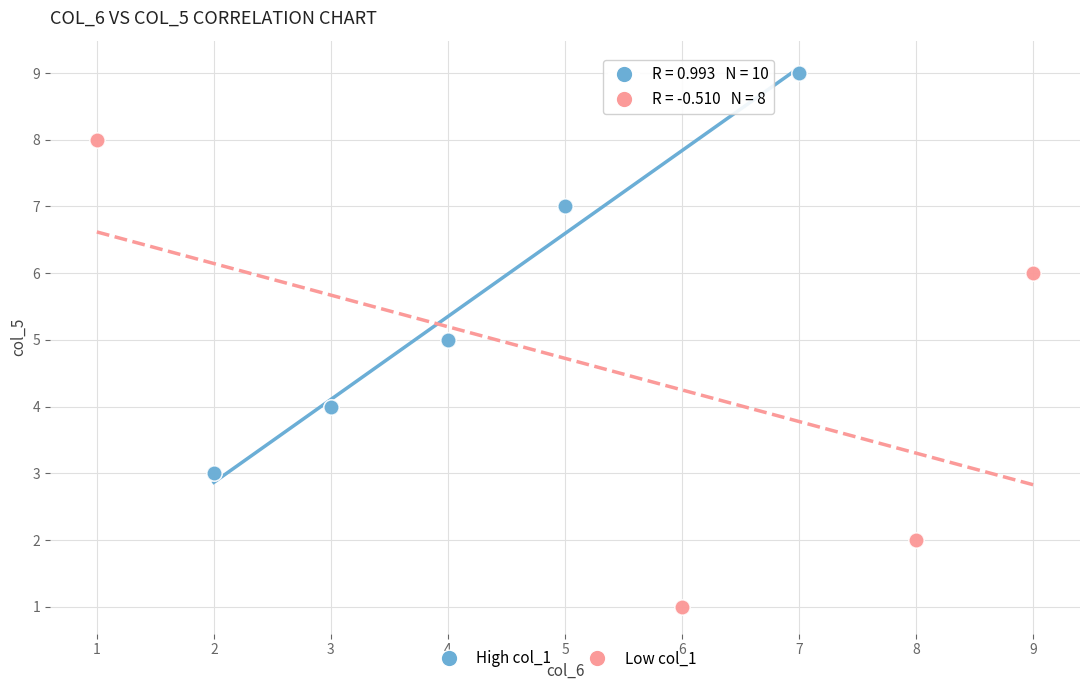

What are all the series names shown in the legend?

High col_1, Low col_1